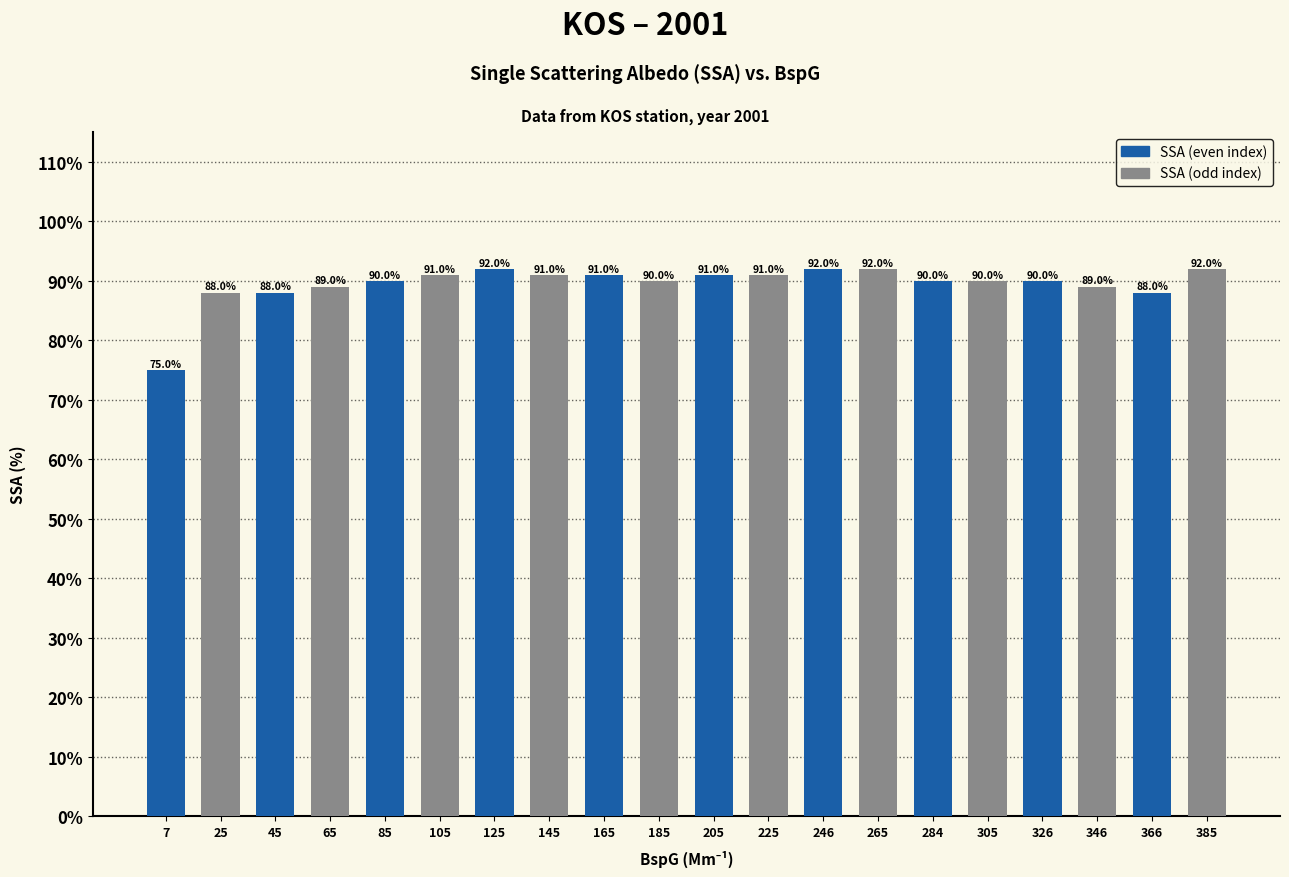

Reading right to left, list all the values displayed in this chart.

385=92	366=88	346=89	326=90	305=90	284=90	265=92	246=92	225=91	205=91	185=90	165=91	145=91	125=92	105=91	85=90	65=89	45=88	25=88	7=75